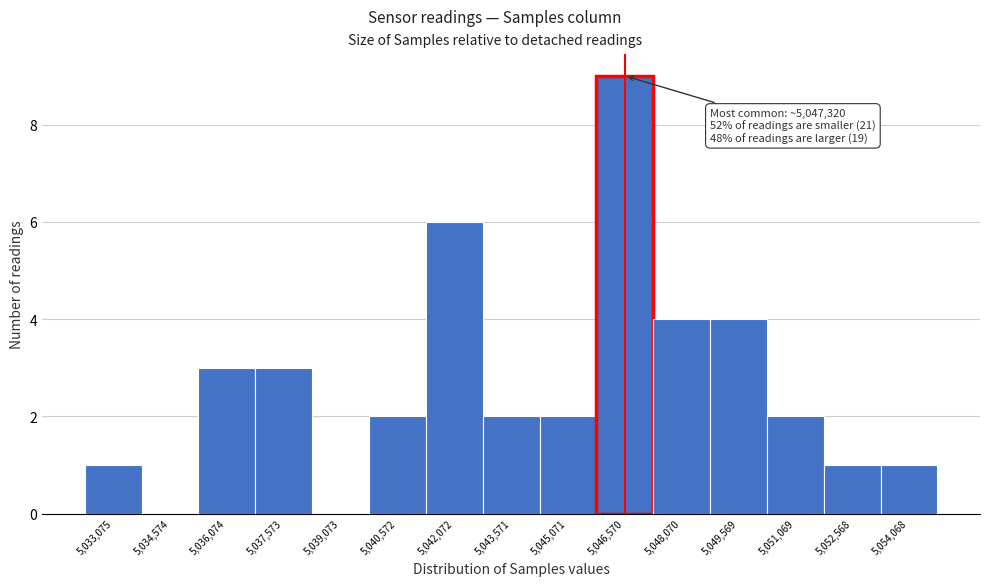

Reading left to right, list all the values displayed in this chart.

5,033,075=1	5,034,574=0	5,036,074=3	5,037,573=3	5,039,073=0	5,040,572=2	5,042,072=6	5,043,571=2	5,045,071=2	5,046,570=9	5,048,070=4	5,049,569=4	5,051,069=2	5,052,568=1	5,054,068=1